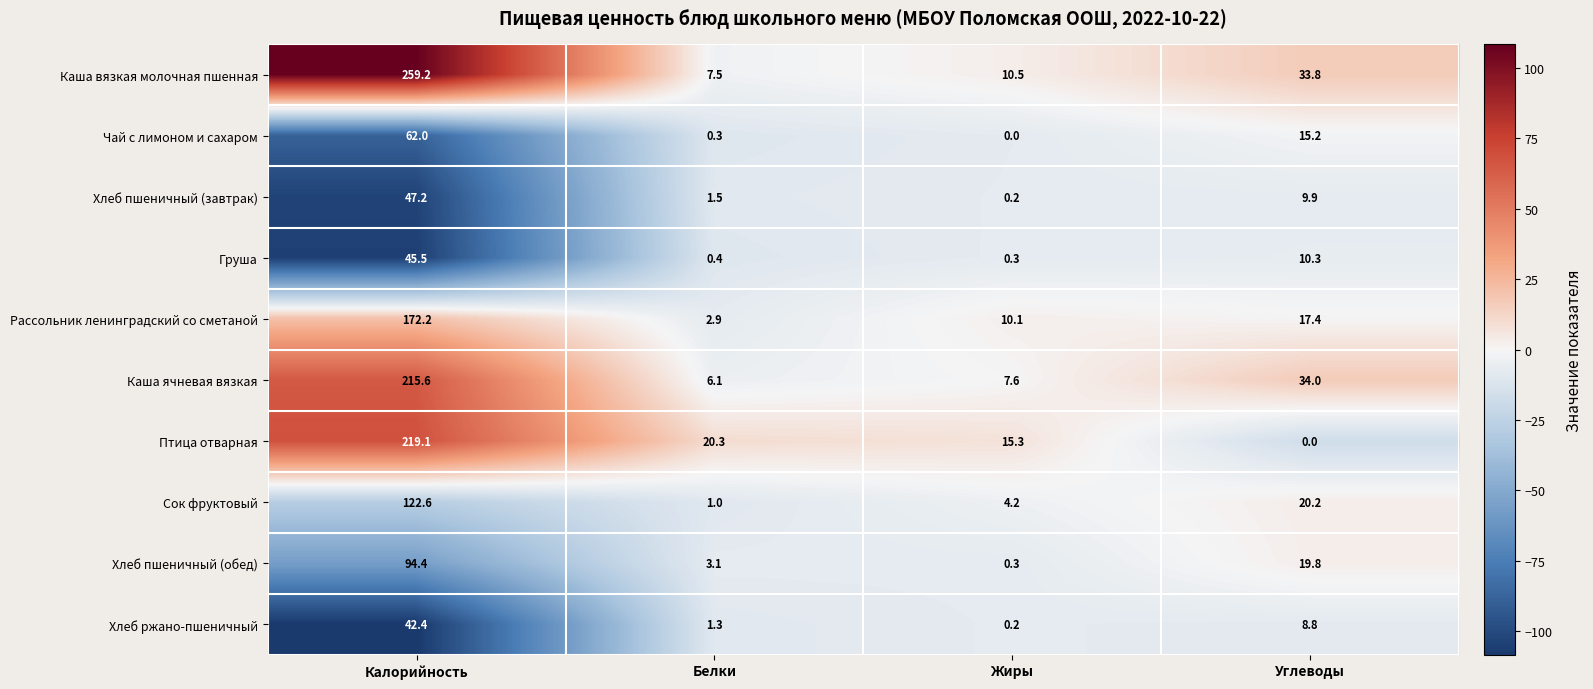

The value of Хлеб пшеничный (завтрак) at Калорийность is 77.6. True or false?

False